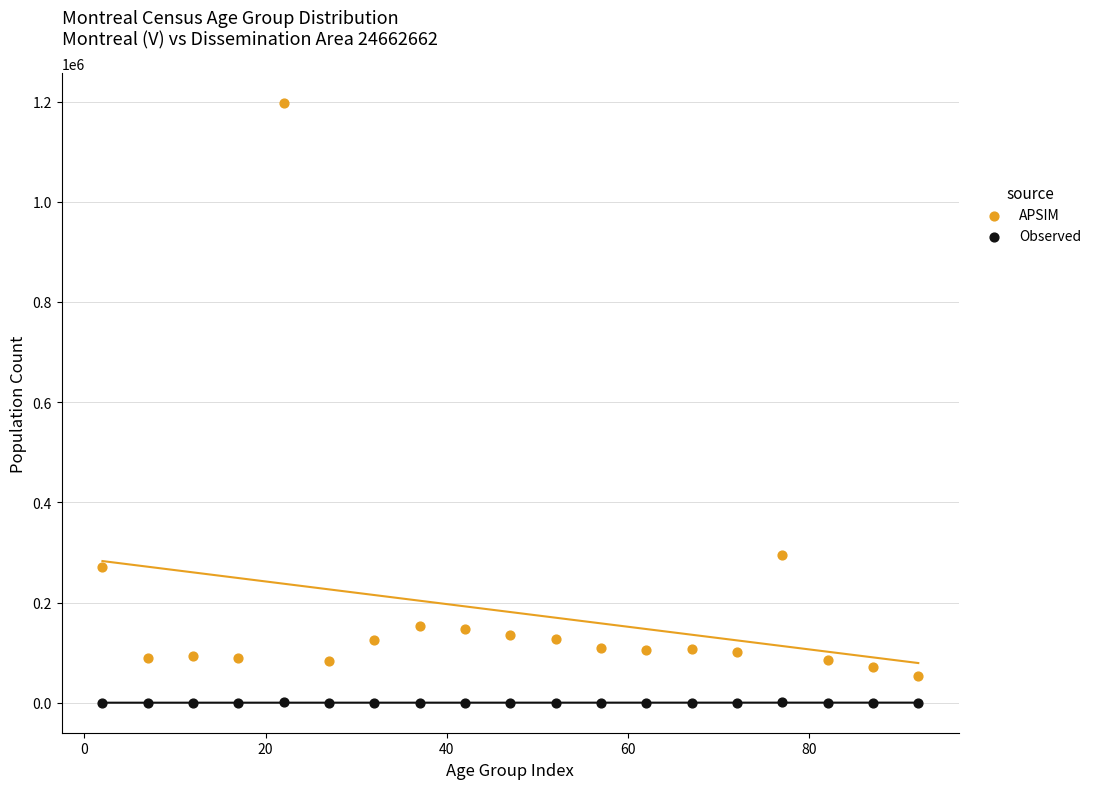

Across all data points, what is the range of X values (max minus min)?

90